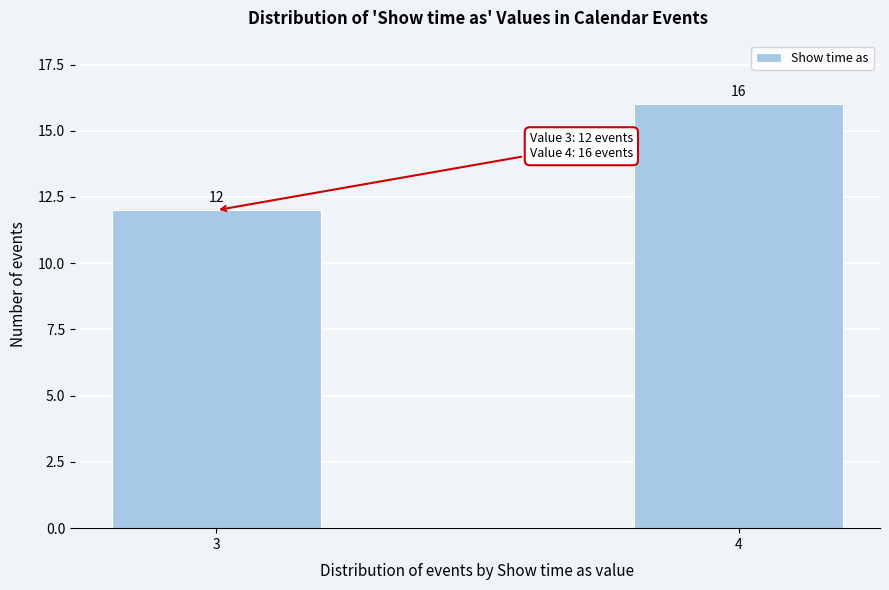

Reading left to right, transcribe all the data shown in this chart.

12	16